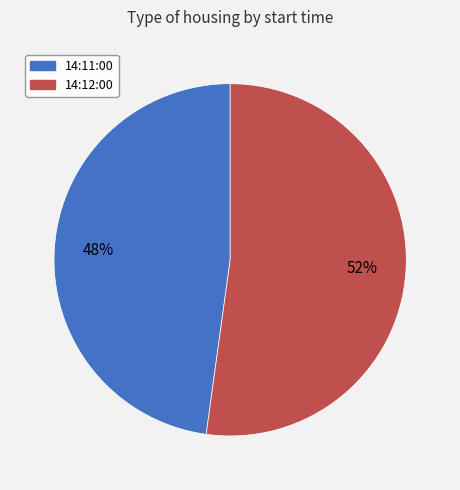

What percentage is the 14:12:00 slice, to the nearest percent?

52%